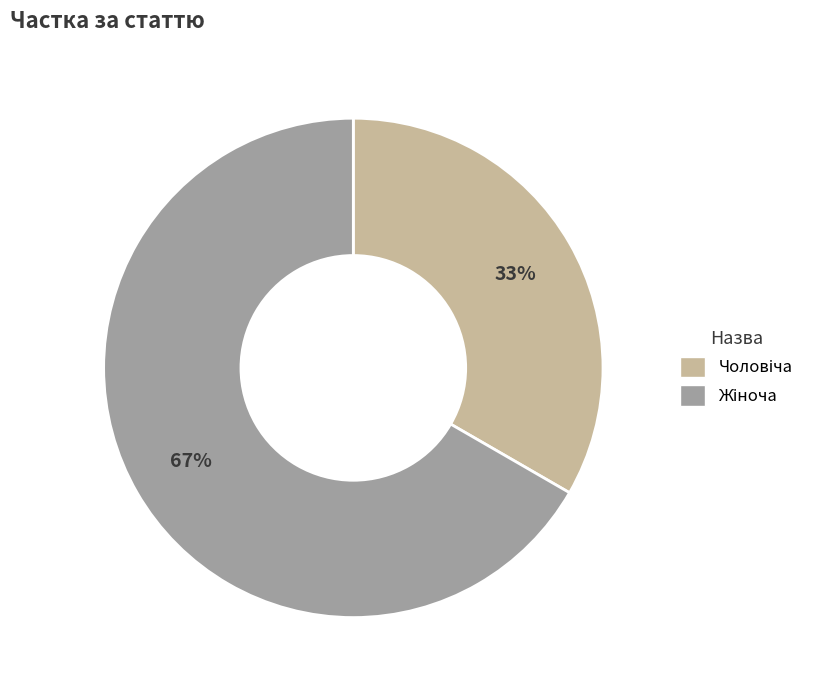

To the nearest percent, what is the average slice percentage?

50%